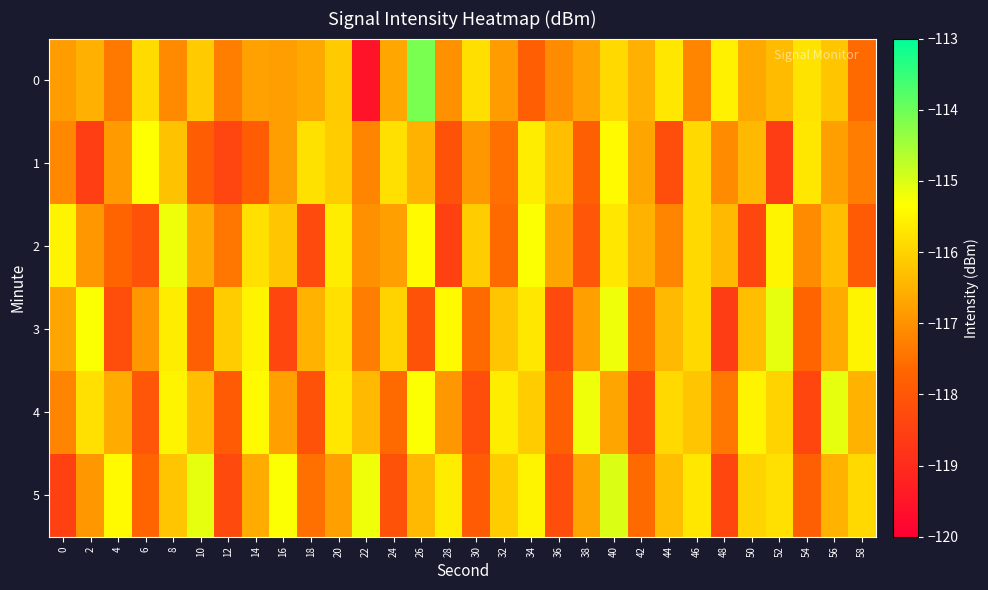

At which category is the sum across all series the highest?

40